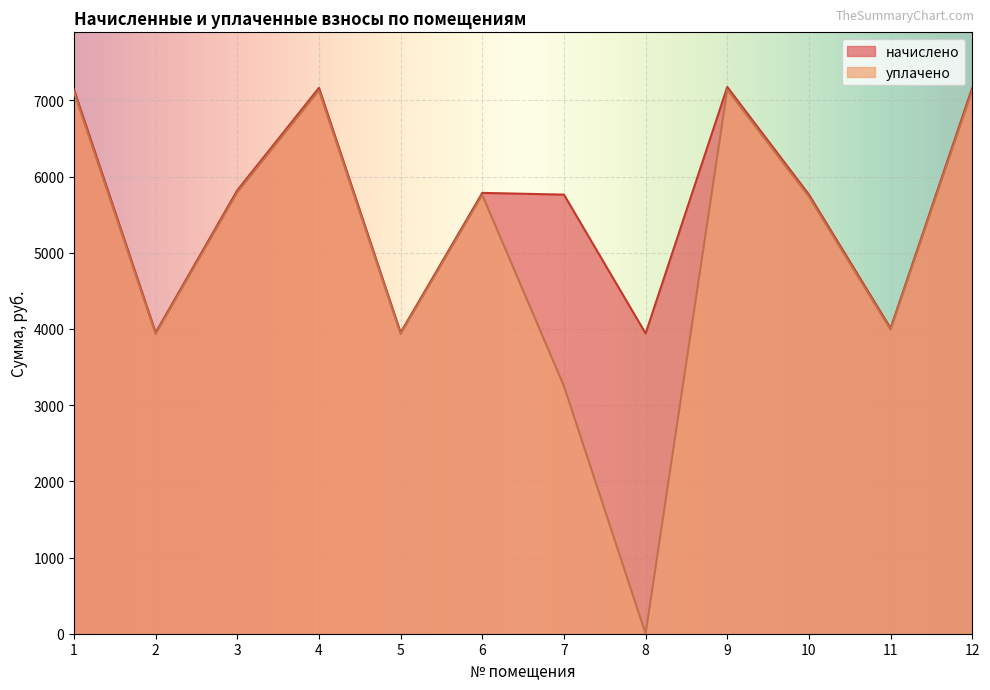

In начислено, how many points are higher than both neighbors (excluding endpoints)?

3